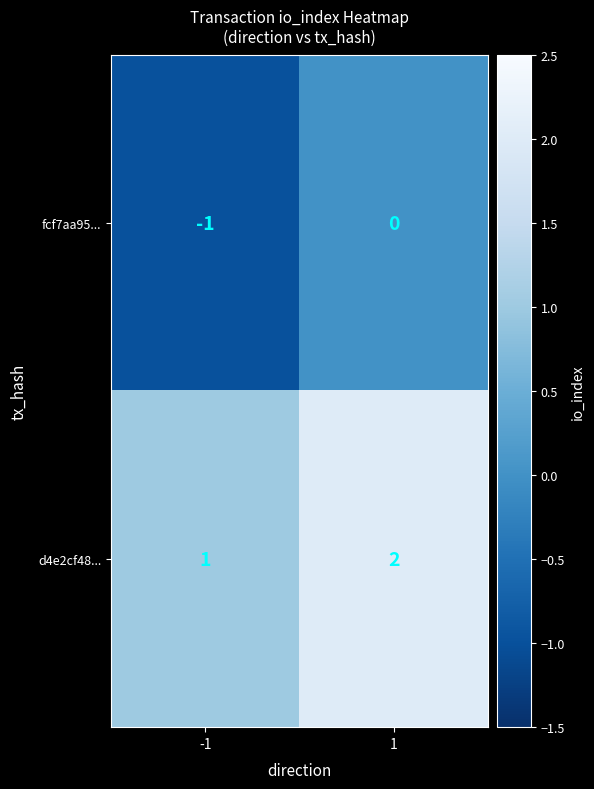

What is the sum of the d4e2cf48... values at 1 and -1?

3